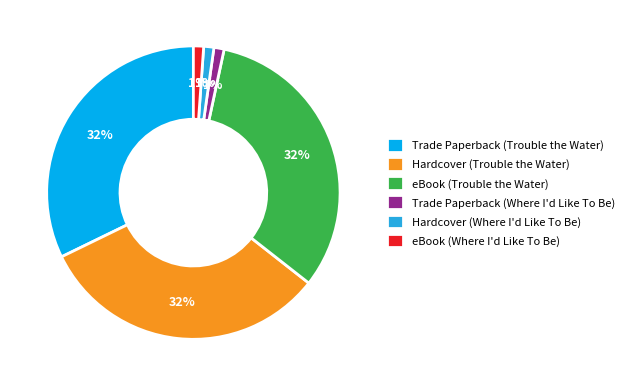

Which has a higher value, Hardcover (Trouble the Water) or Hardcover (Where I'd Like To Be)?

Hardcover (Trouble the Water)